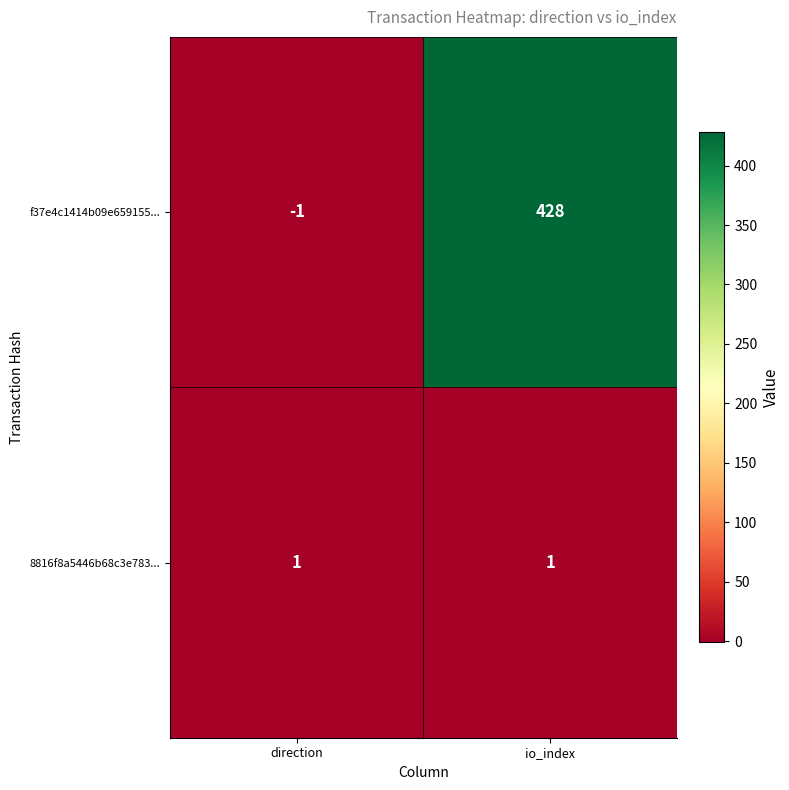

Which category has the highest value across all series?

io_index